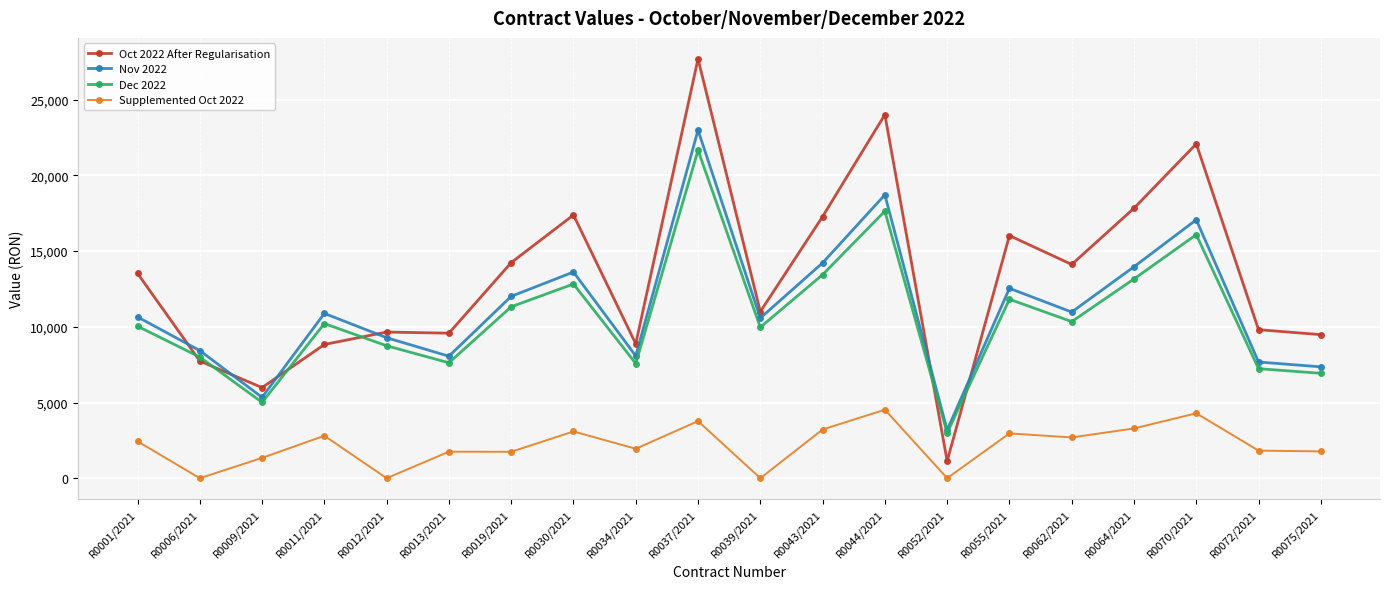

Which series has the largest total across all categories?

Oct 2022 After Regularisation